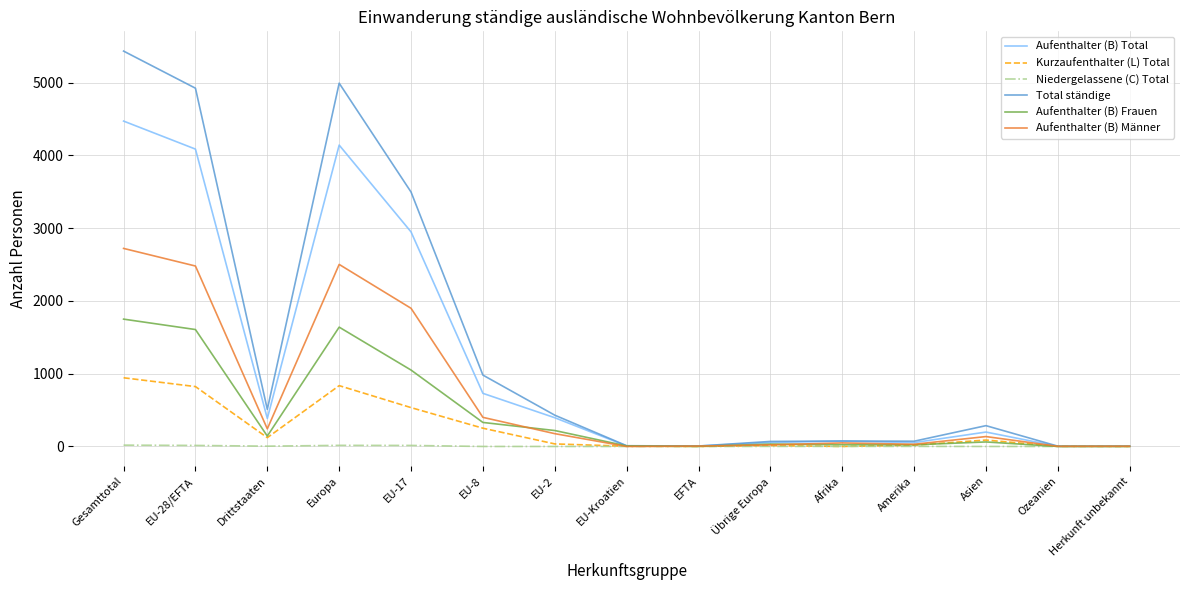

What is the maximum value for Kurzaufenthalter (L) Total?

944